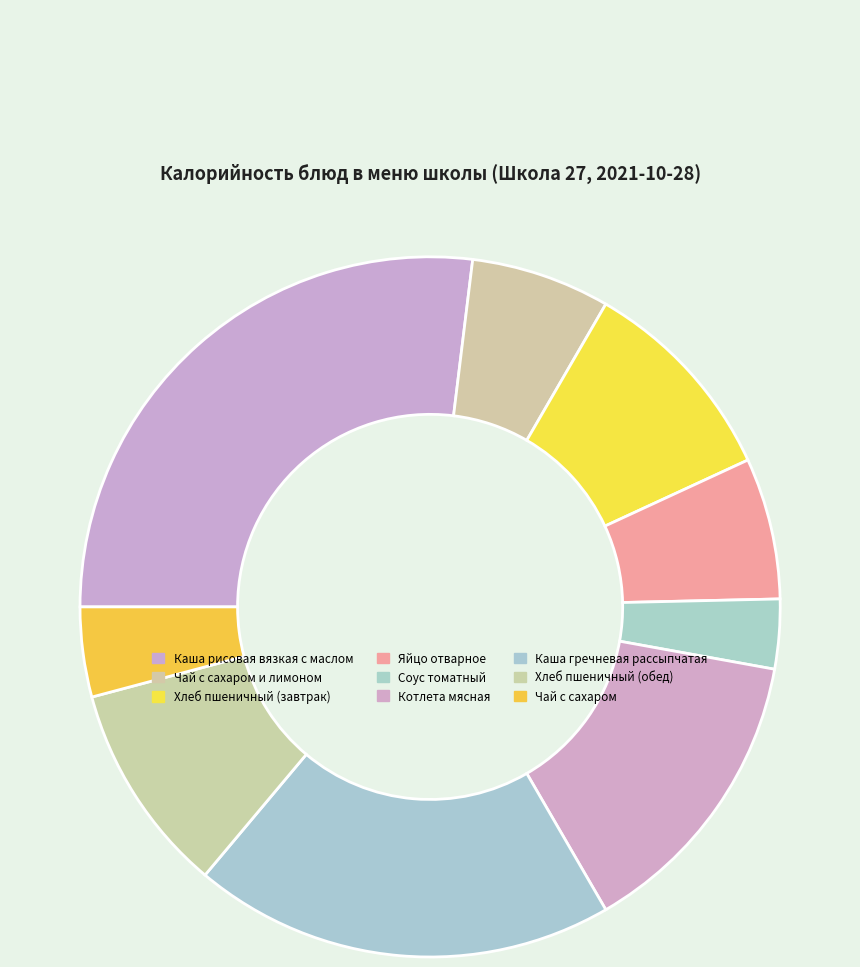

Which category has the biggest portion of the pie?

Каша рисовая вязкая с маслом